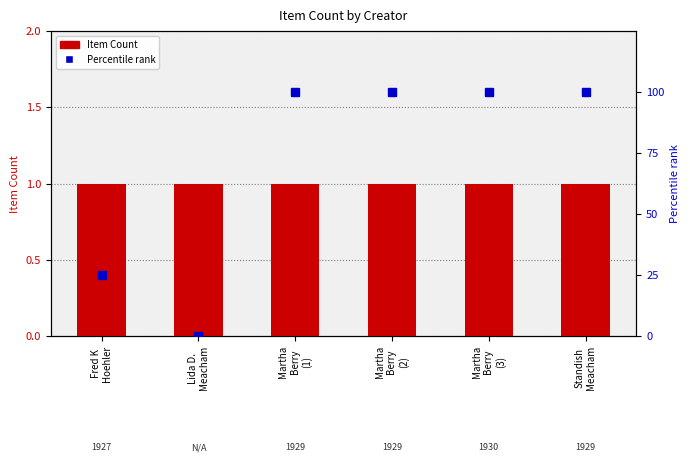

Which category has the lowest value across all series?

Lida D.
Meacham